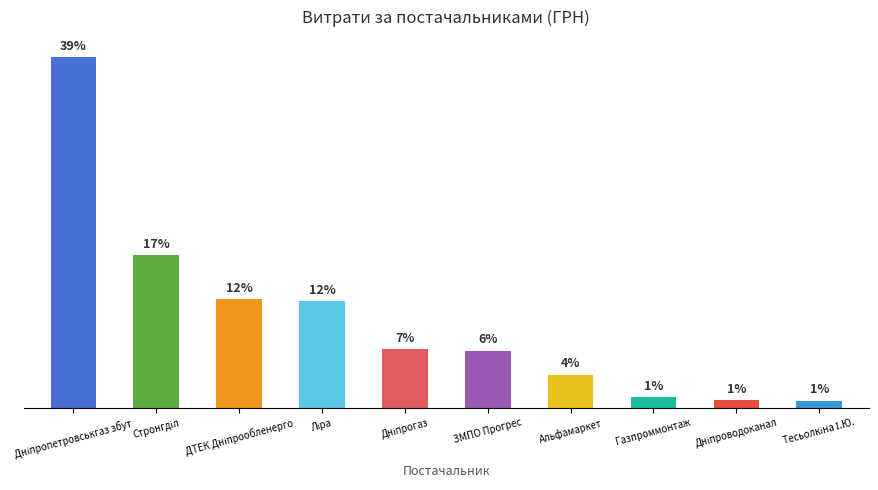

Which label corresponds to the smallest value in the chart?

Тесьолкіна І.Ю.